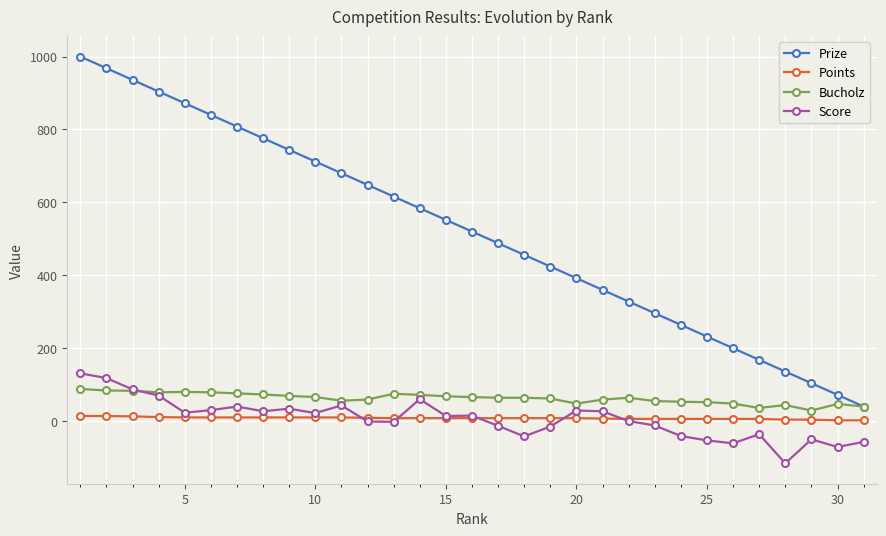

Which series has the largest total across all categories?

Prize